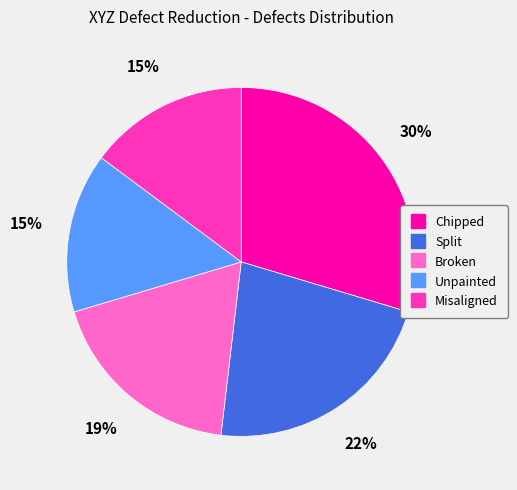

To the nearest percent, what percentage of the pie is Misaligned?

15%